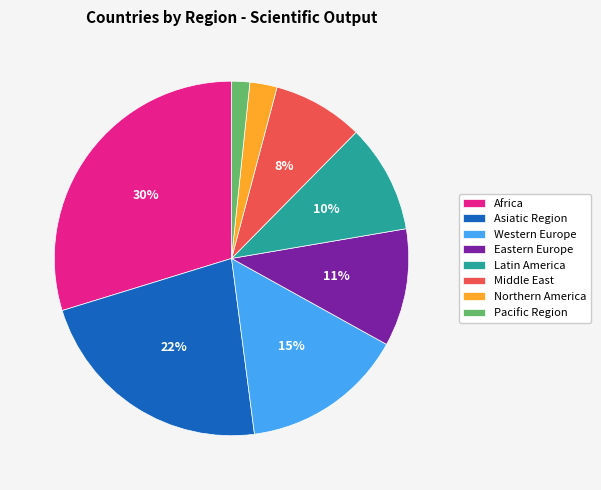

To the nearest percent, what is the combined percentage of Latin America and Northern America?

12%